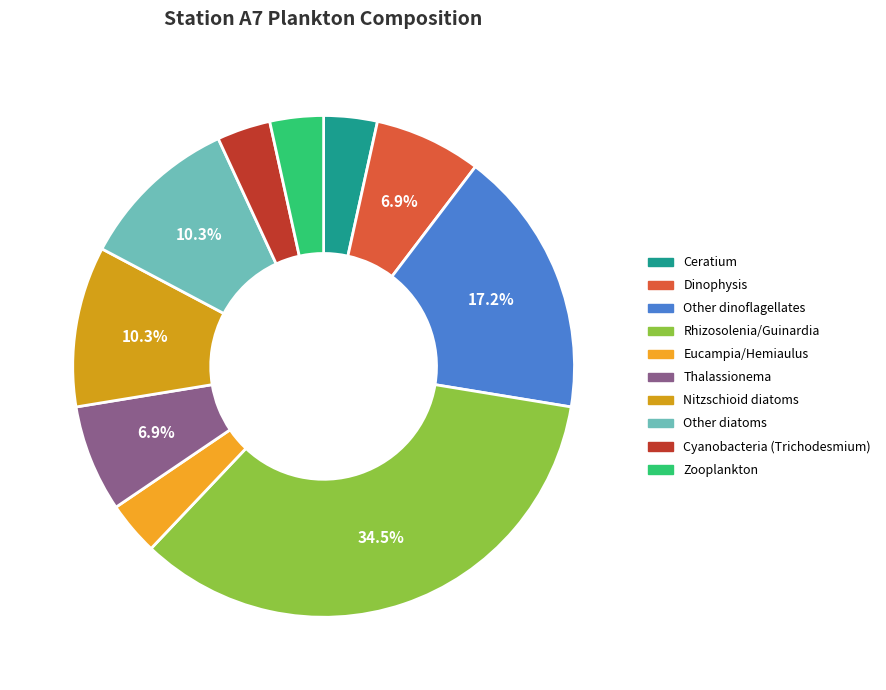

Rank the categories by value from highest to lowest.

Rhizosolenia/Guinardia, Other dinoflagellates, Nitzschioid diatoms, Other diatoms, Dinophysis, Thalassionema, Ceratium, Eucampia/Hemiaulus, Cyanobacteria (Trichodesmium), Zooplankton